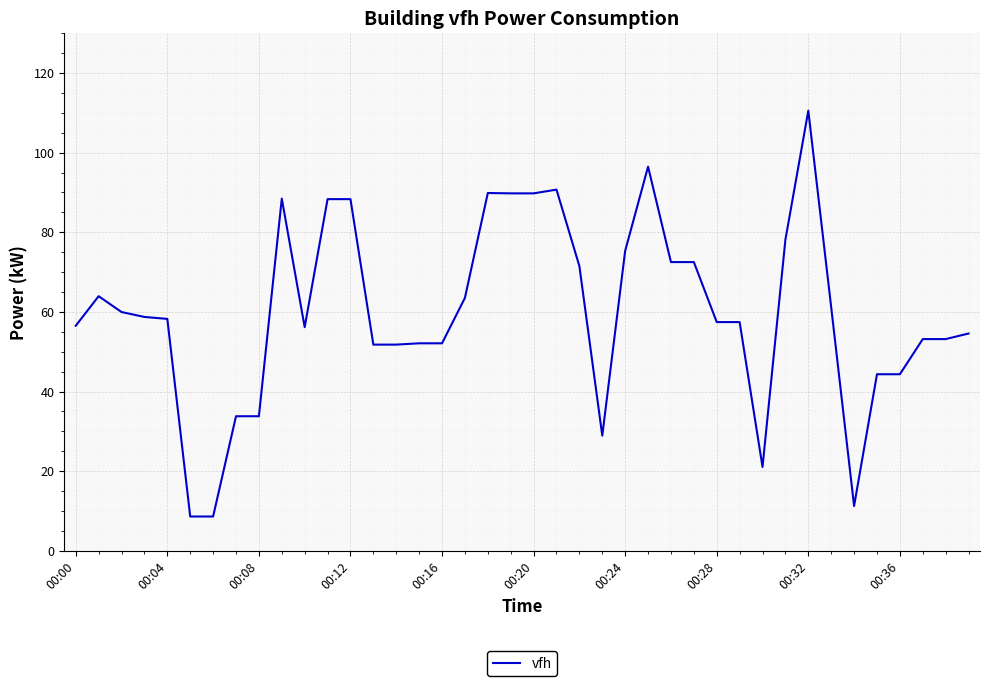

What is the minimum value shown in the chart?

8.6